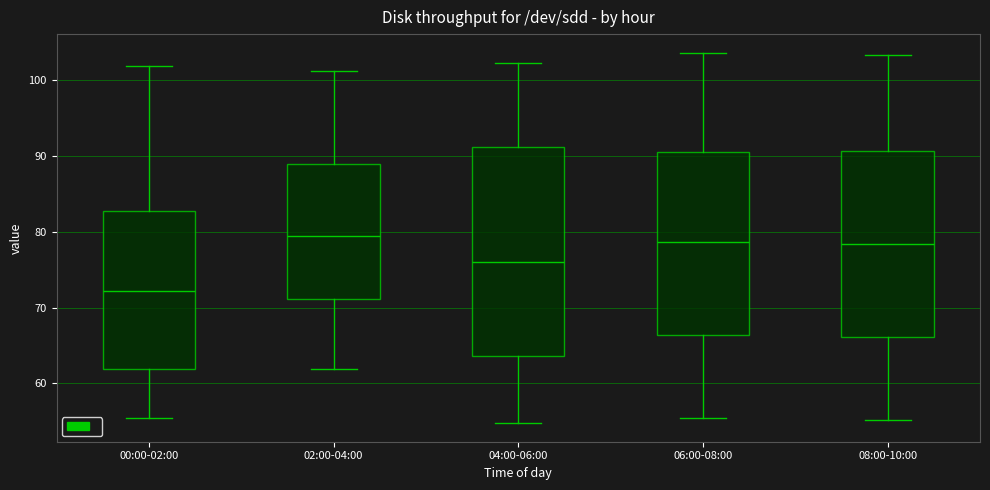

Reading left to right, transcribe this box plot: for each box, give where its median line is, the range the box spans, and where its two whiskers end, as read against the y-axis. The values are not printed on the chart, so give them approximately, as read against the axis.

00:00-02:00: median 72, box 62 to 83, whiskers 56 to 102
02:00-04:00: median 79, box 71 to 89, whiskers 62 to 101
04:00-06:00: median 76, box 64 to 91, whiskers 55 to 102
06:00-08:00: median 79, box 66 to 91, whiskers 56 to 104
08:00-10:00: median 78, box 66 to 91, whiskers 55 to 103